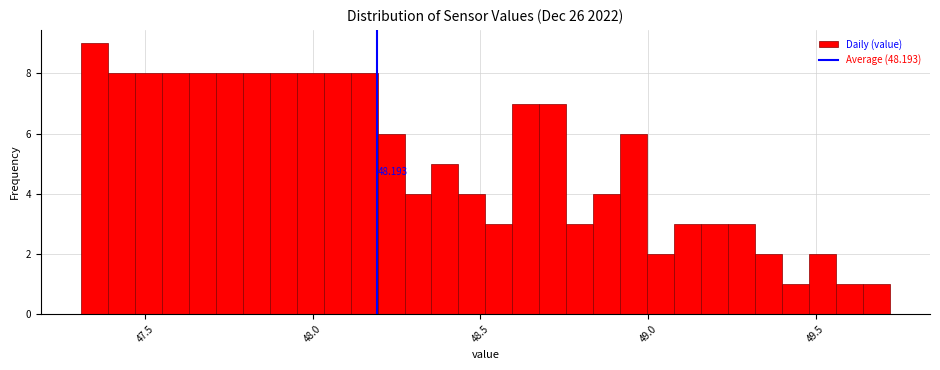

Around what value on the x-axis is the tallest bar? Give the approximate position of its centre, as read against the axis.

47.35